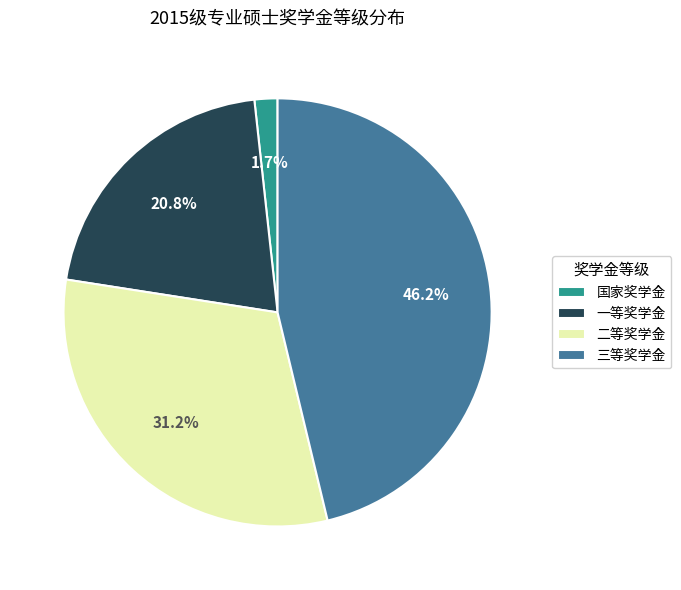

What percentage do 二等奖学金 and 国家奖学金 together represent?

32.9%